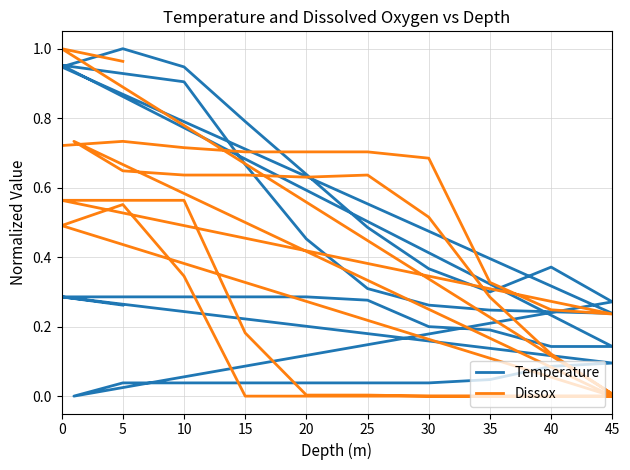

What are all the series names shown in the legend?

Temperature, Dissox